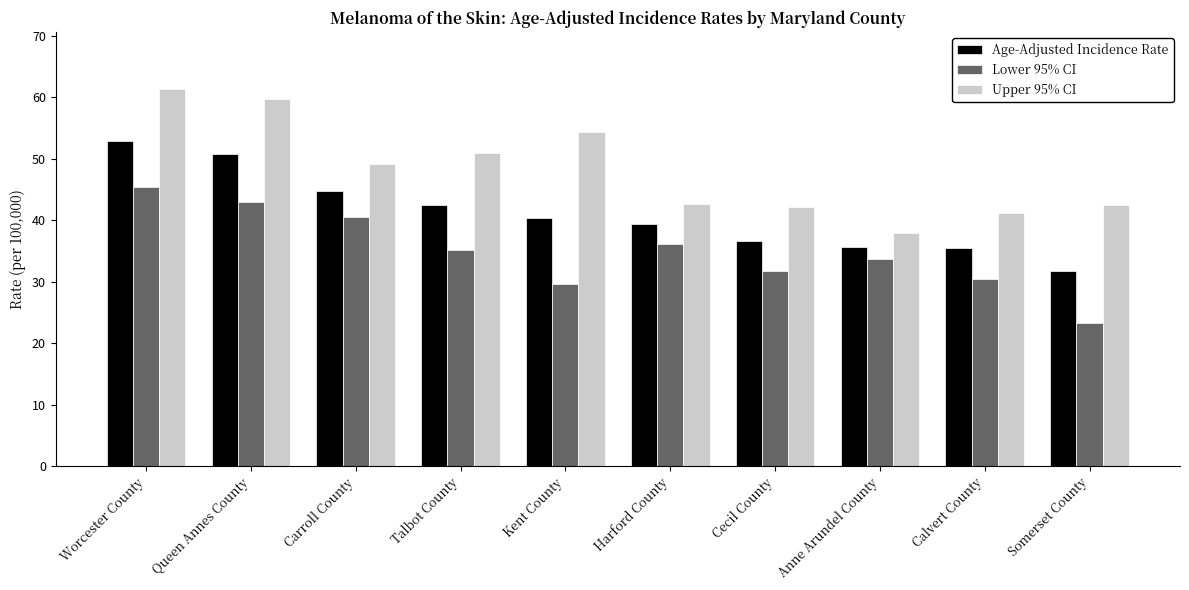

What is the sum of the Lower 95% CI values at Worcester County and Cecil County?

77.2